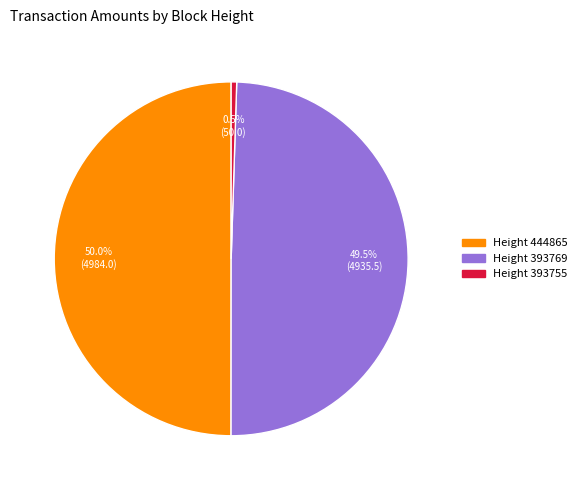

Rank the categories by value from highest to lowest.

444865, 393769, 393755